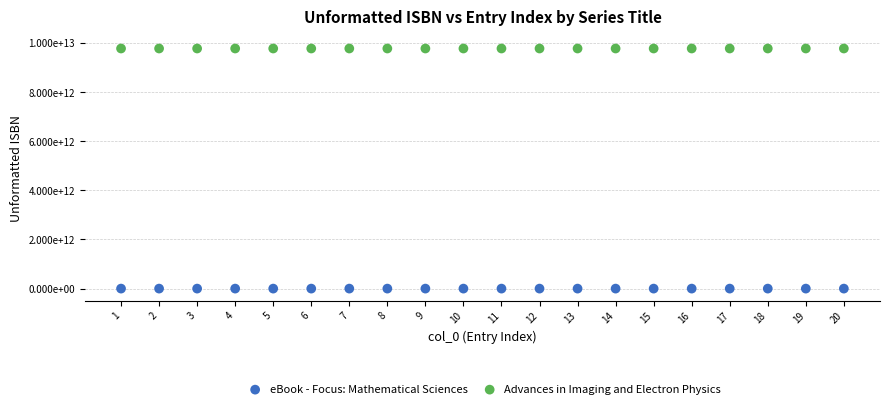

Which series contains the lowest Y value?

eBook - Focus: Mathematical Sciences